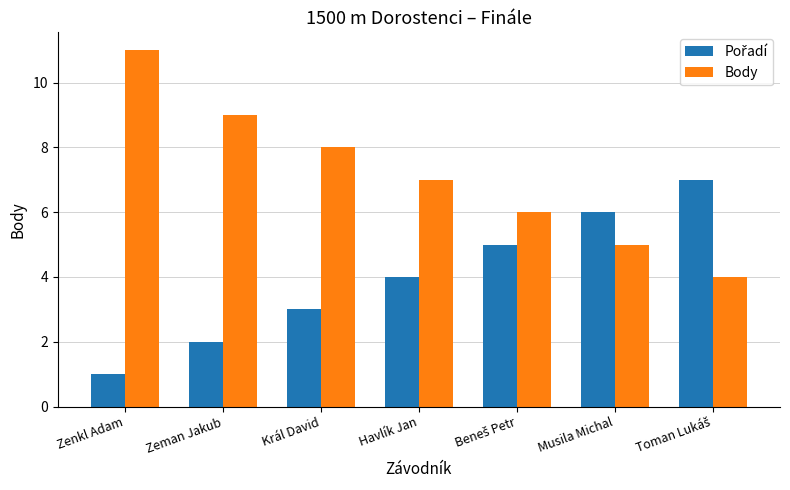

What is the average value of the Body series?

7